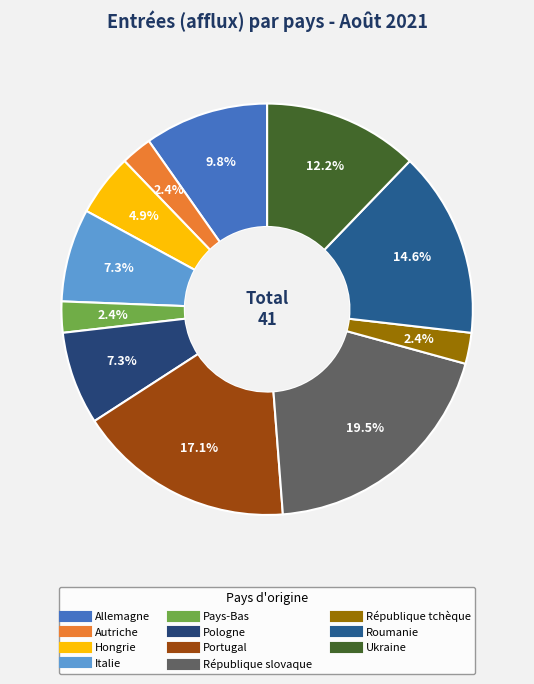

How many slices are in this pie chart?

11